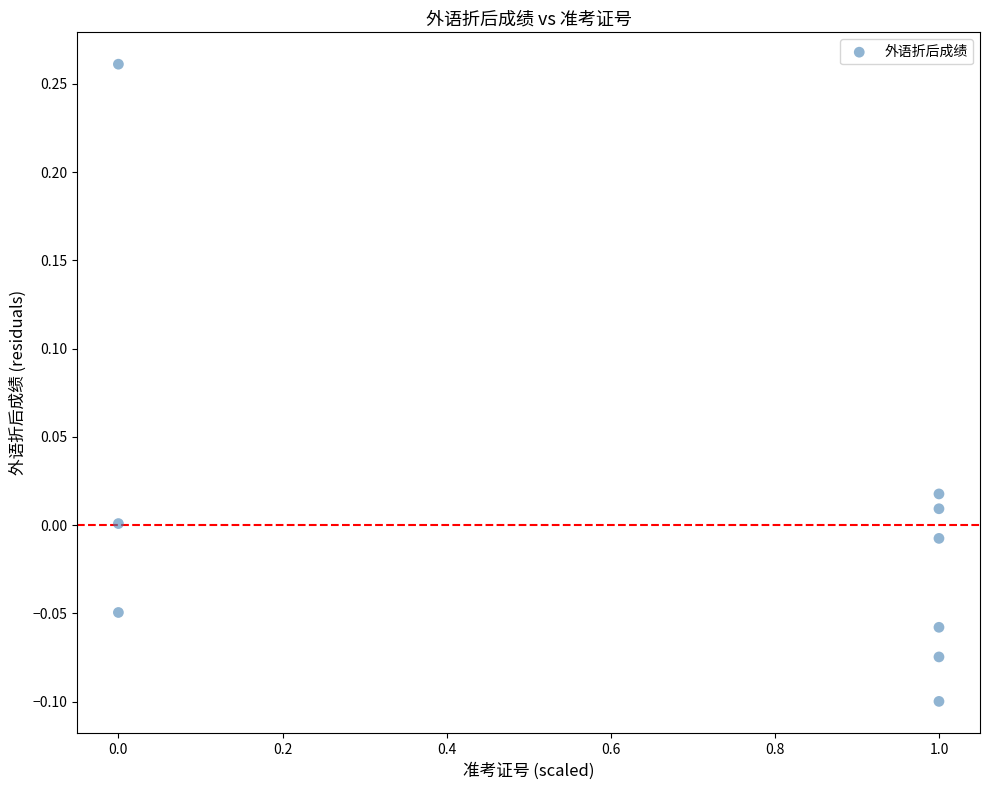

What is the range of X values (max minus min)?

1.0